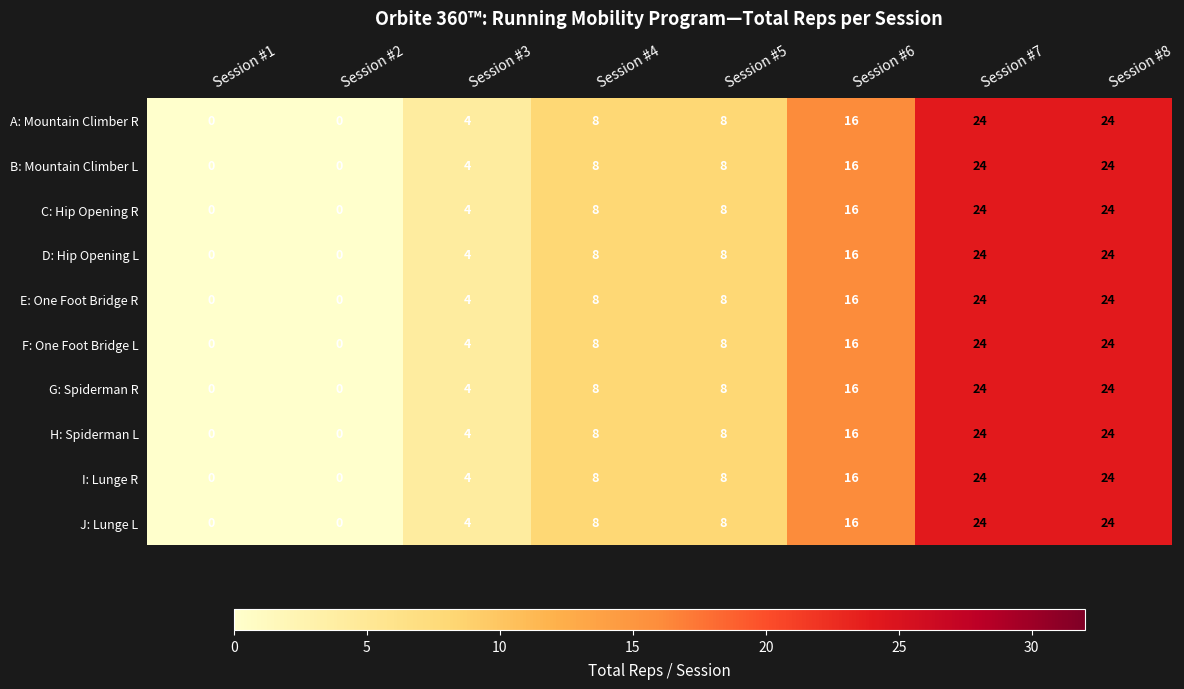

What is the approximate value of F: One Foot Bridge L at Session #3, to the nearest 5?

5